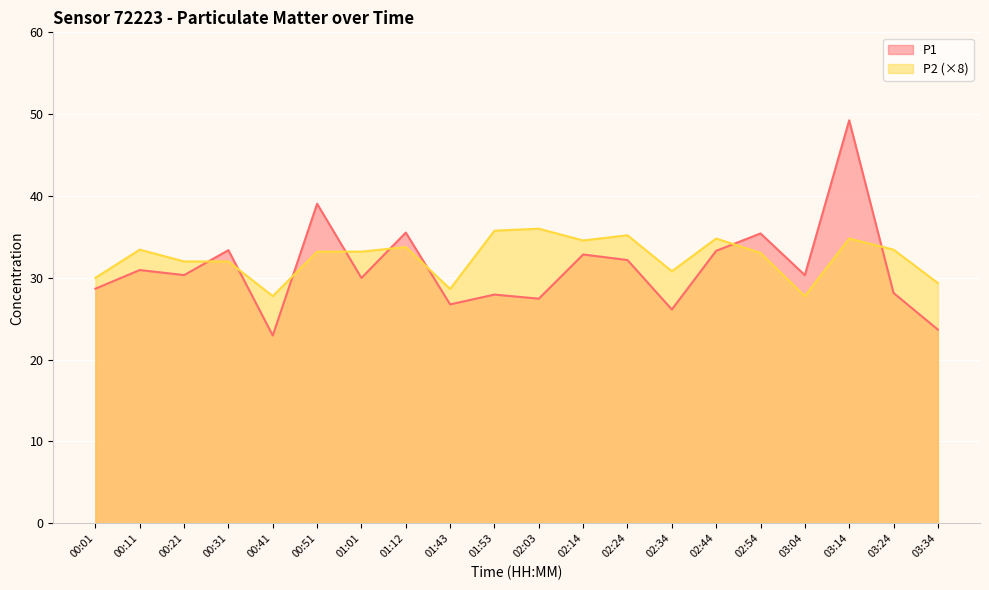

What is the label of the 12th point from the right?

01:43